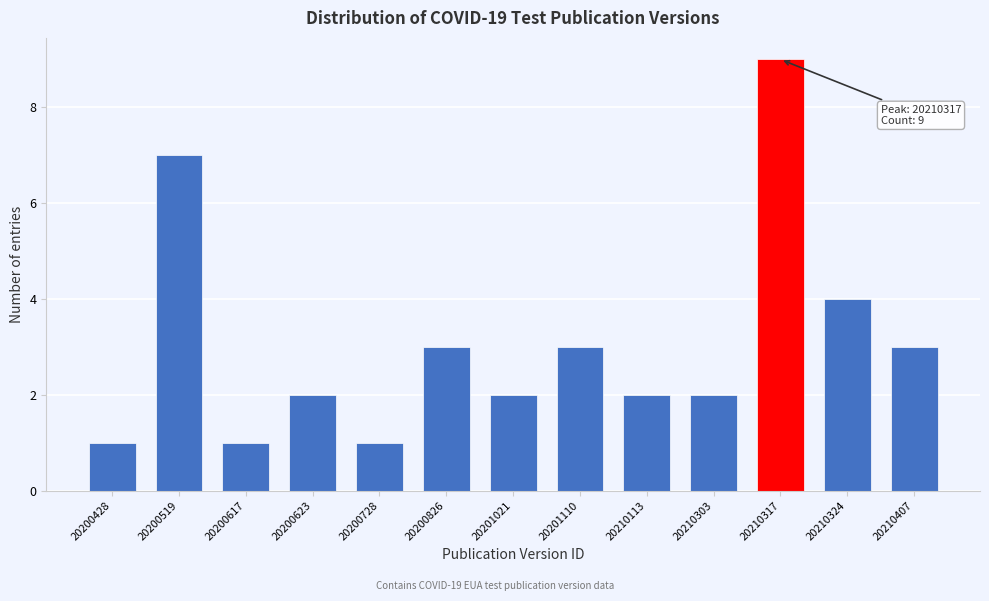

Reading left to right, what are all the values shown in this chart?

1	7	1	2	1	3	2	3	2	2	9	4	3